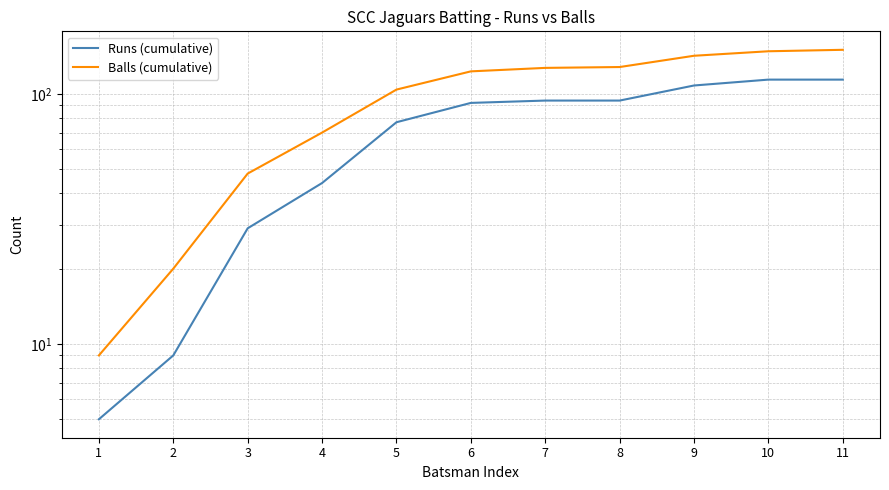

What is the smallest value displayed?

5